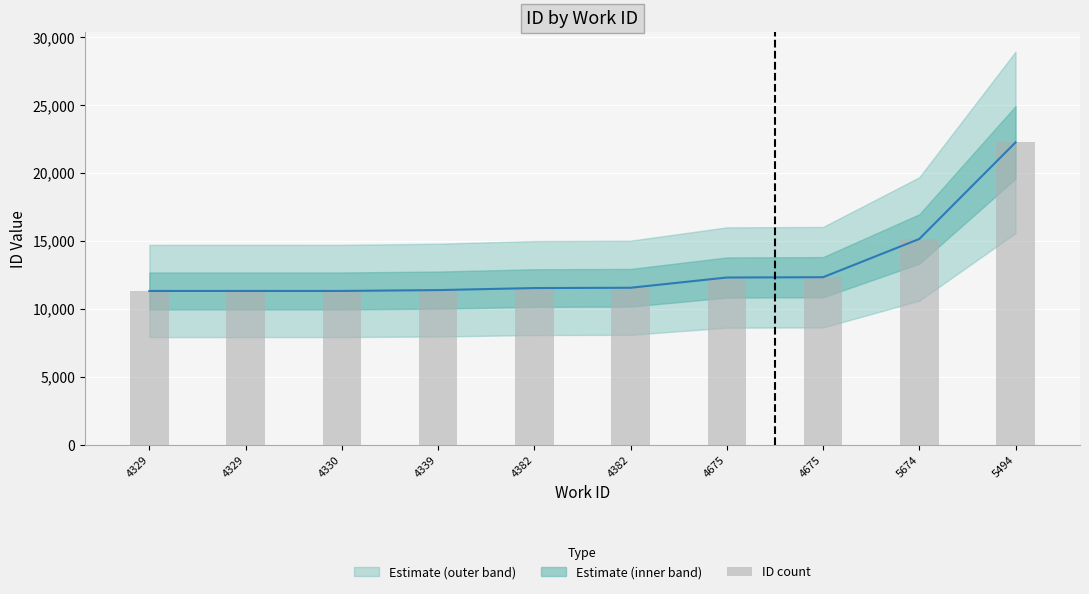

What is the sum of all values?

130453